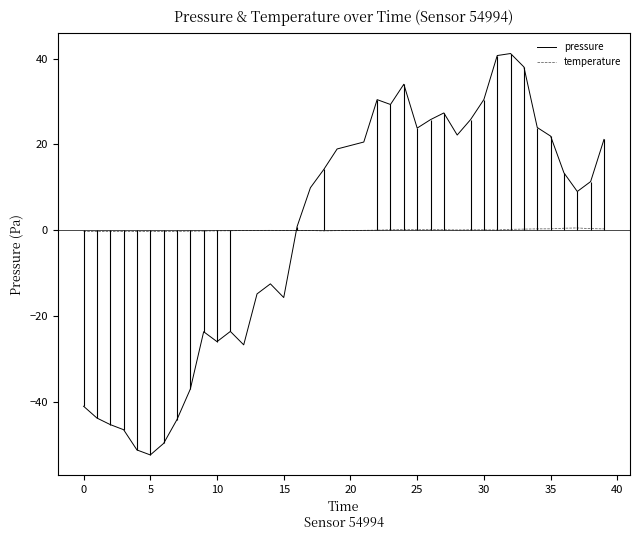

What is the minimum value for pressure?

-52.4